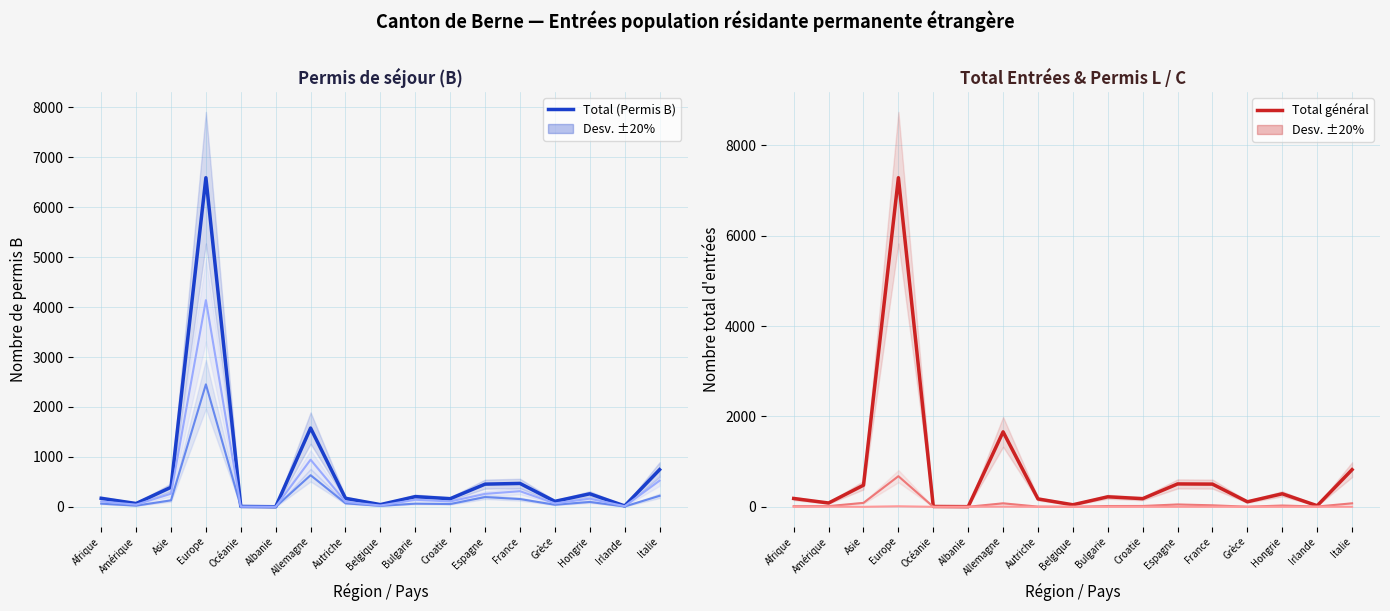

What is the average value of the Total (Permis B) series?

673